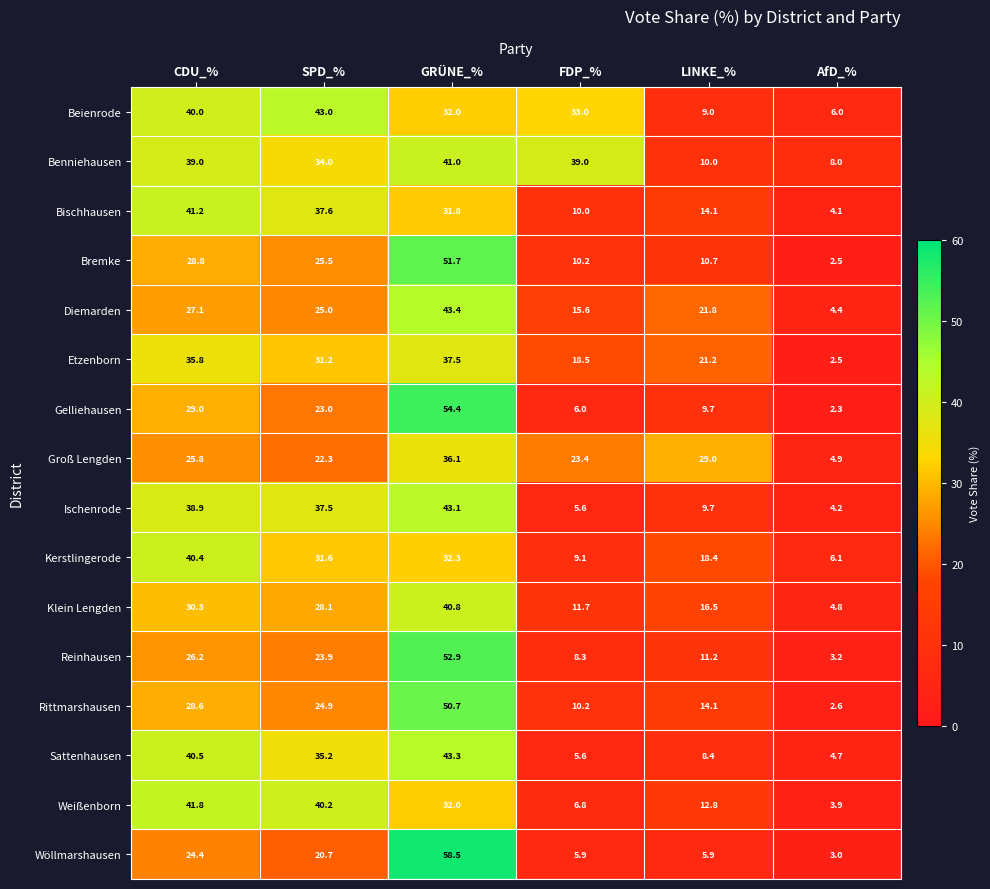

How many values in the Rittmarshausen series exceed 24?

3